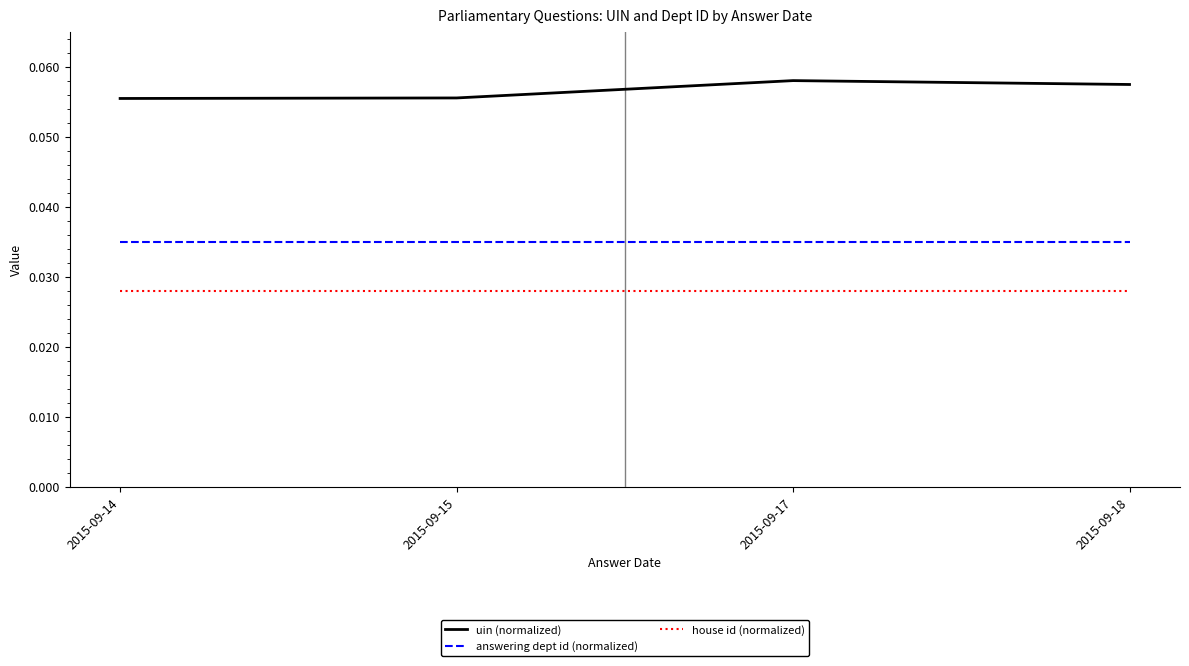

Which series changed the most between 2015-09-15 and 2015-09-18?

uin (normalized)